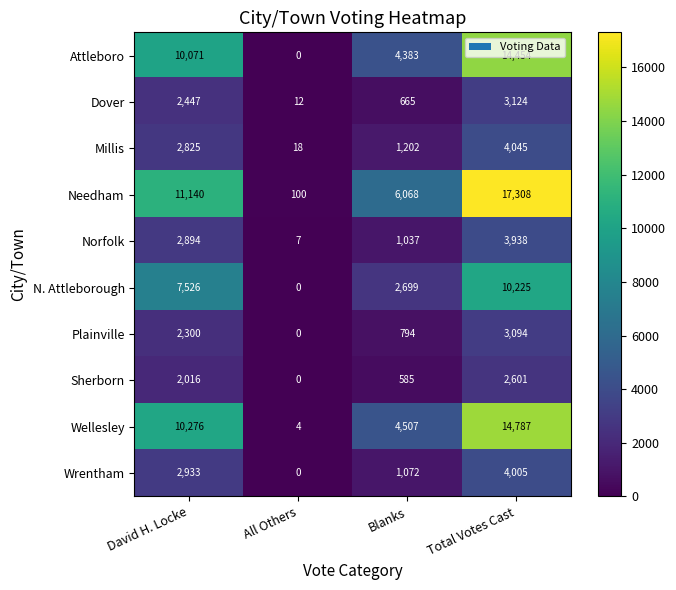

Which category has the highest value across all series?

Total Votes Cast